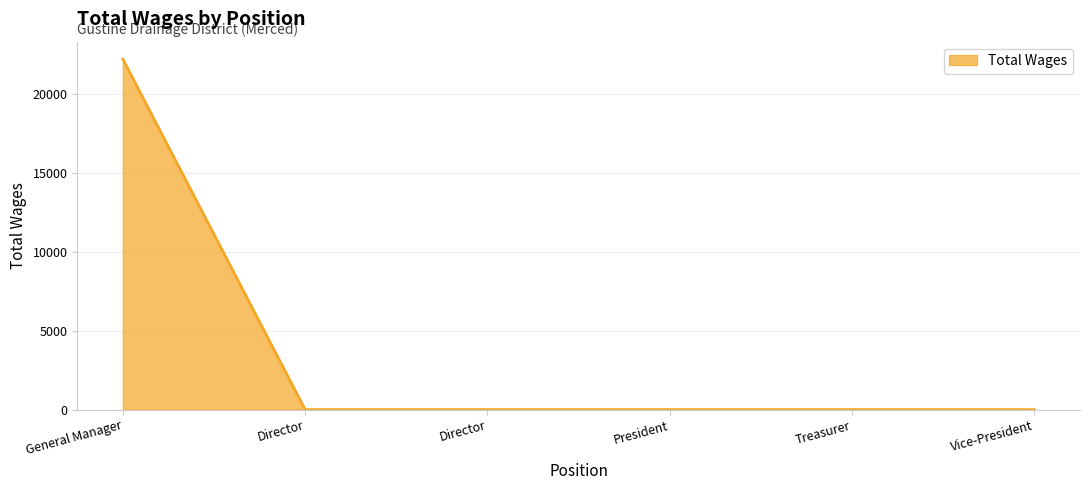

What is the average value?

3700